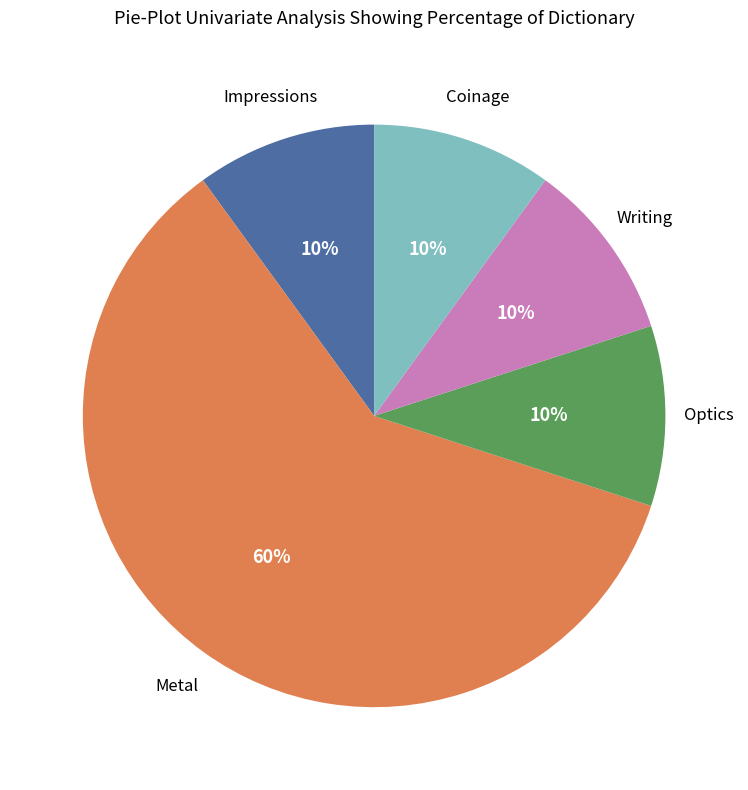

To the nearest percent, what is the average slice percentage?

20%